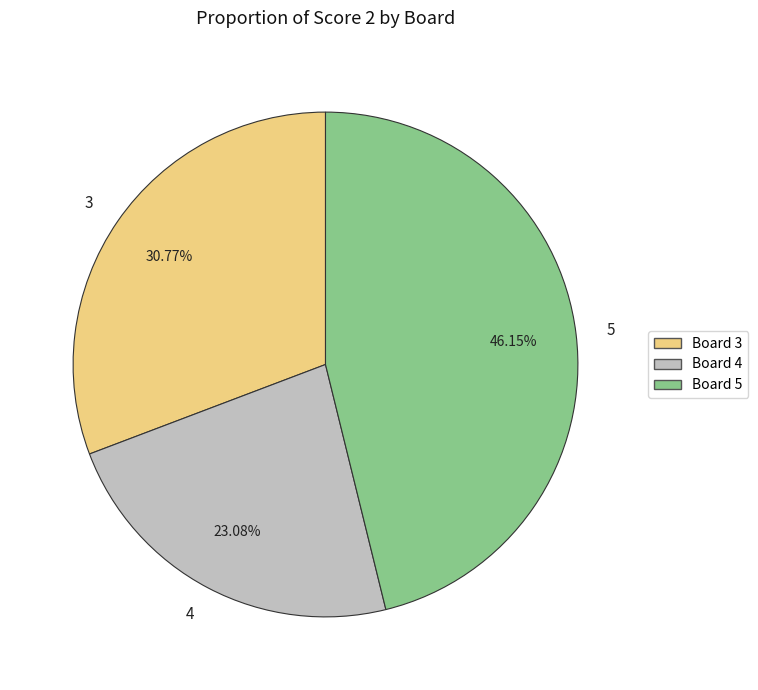

To the nearest percent, what percentage of the pie is 3?

31%